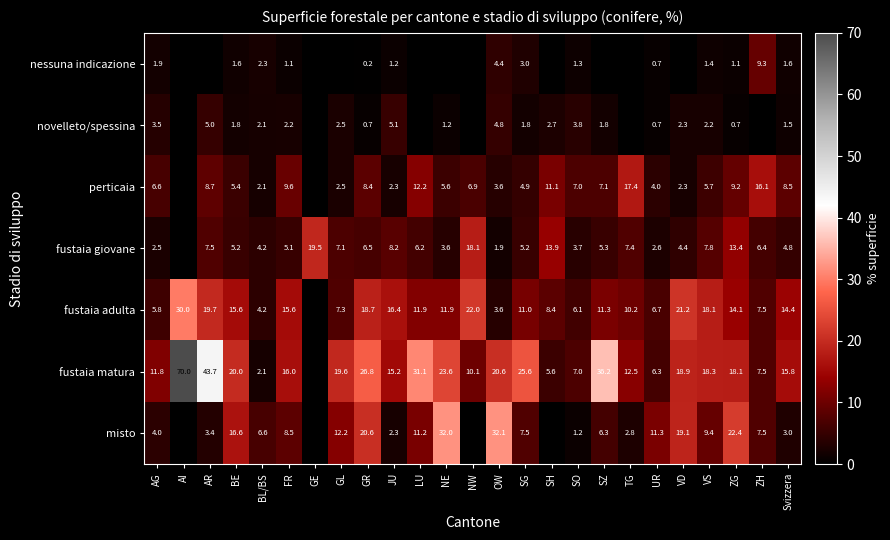

What is the sum of the perticaia values at ZG and NE?

14.8